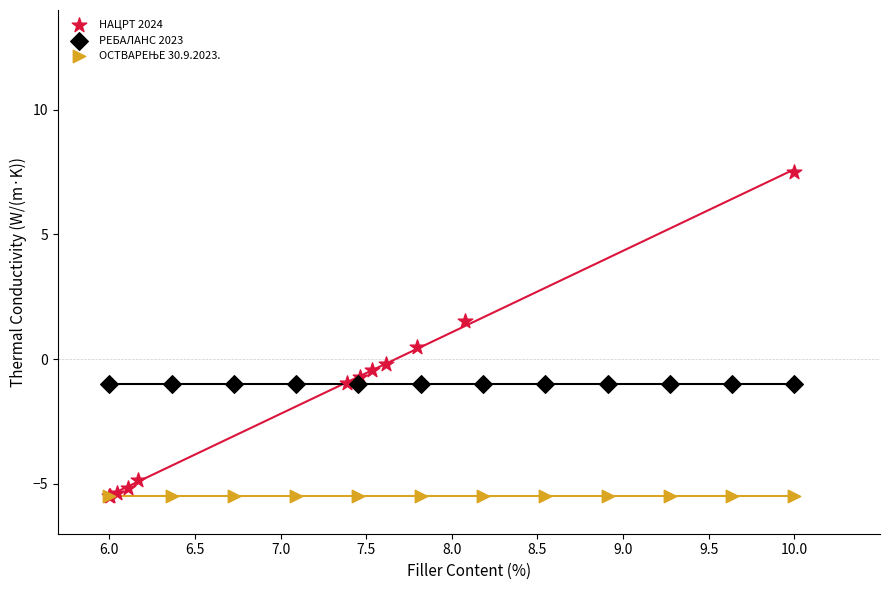

Which series contains the highest Y value?

НАЦРТ 2024